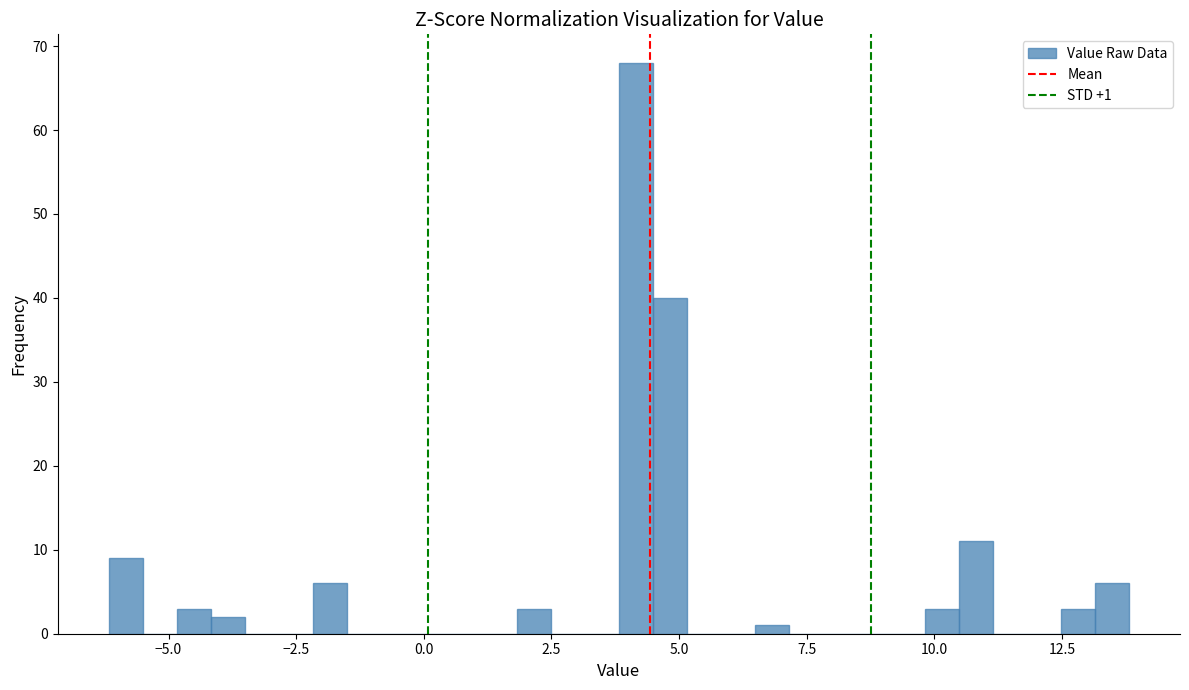

Around what value on the x-axis is the tallest bar? Give the approximate position of its centre, as read against the axis.

4.0